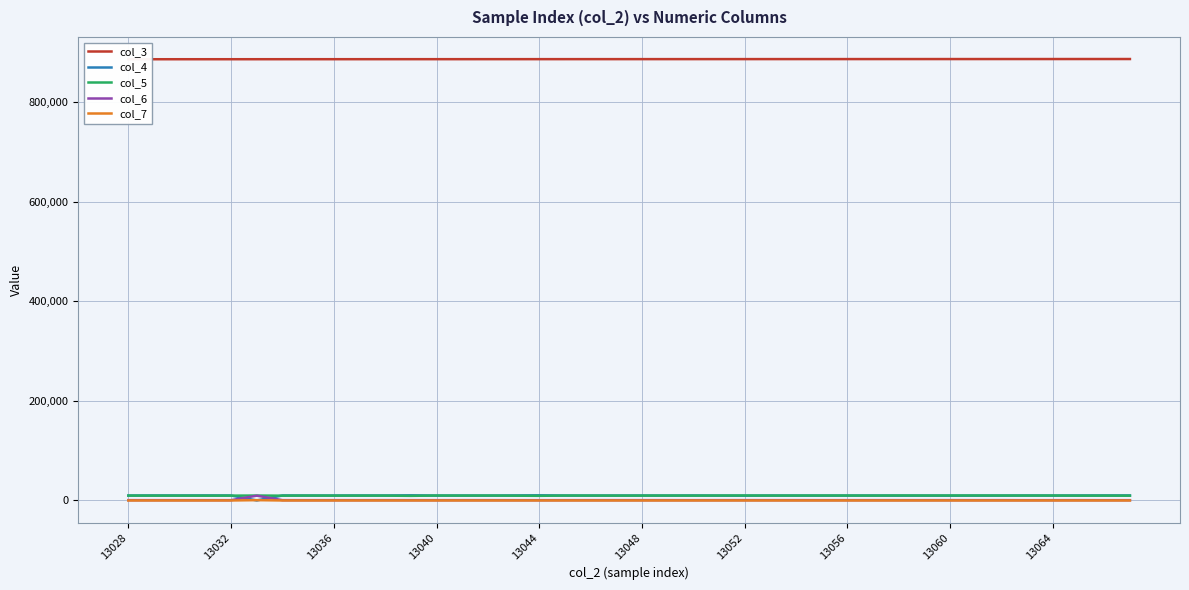

Rank the series by their maximum value, from highest to lowest.

col_3, col_4, col_5, col_6, col_7